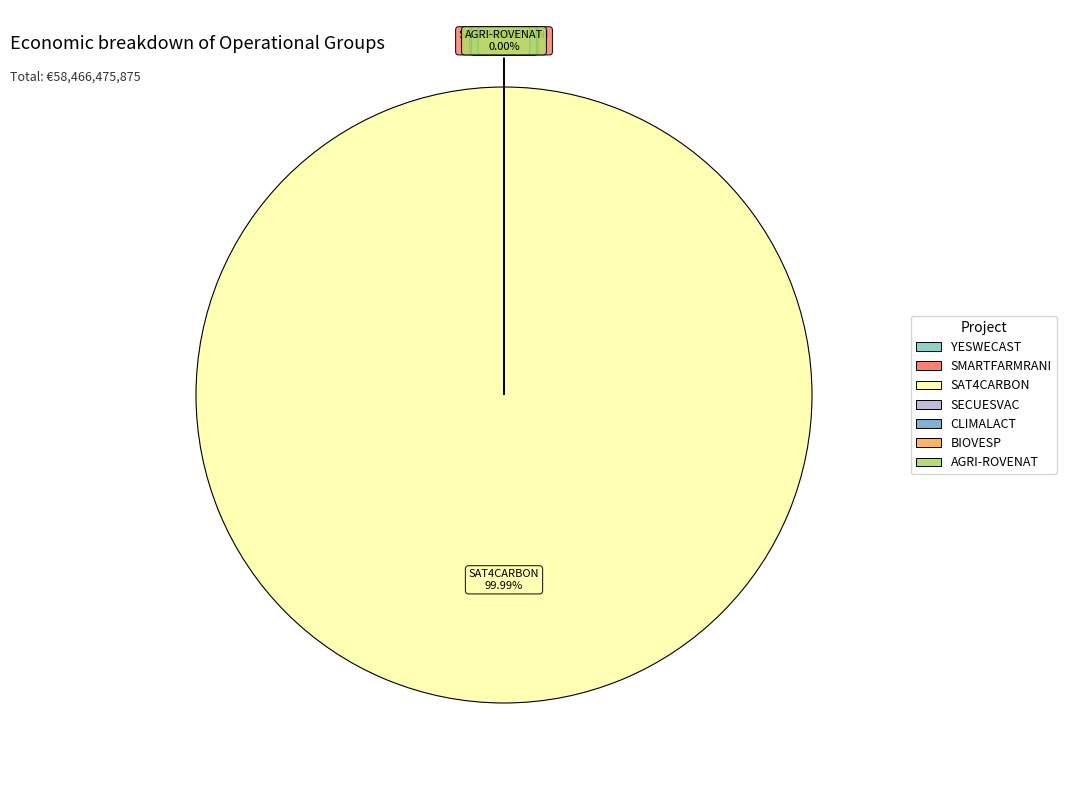

What is the change in value from SMARTFARMRANI to SAT4CARBON?

+58462369750